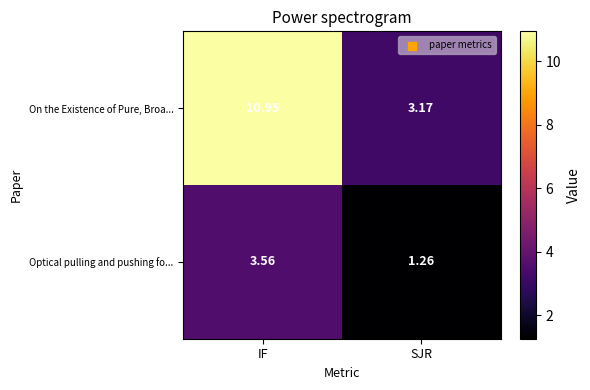

At which label does On the Existence of Pure, Broa... reach its minimum?

SJR